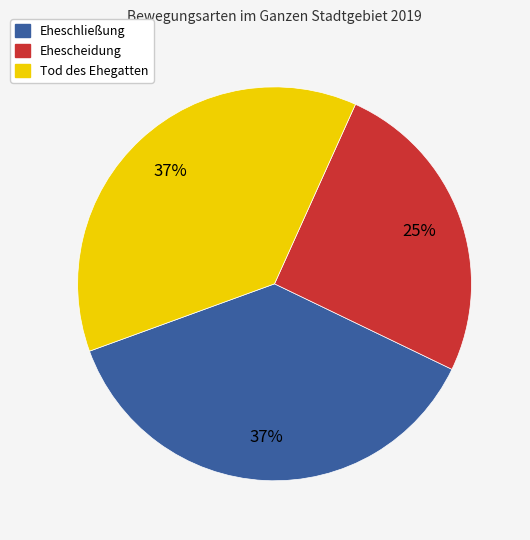

How many slices are in this pie chart?

3